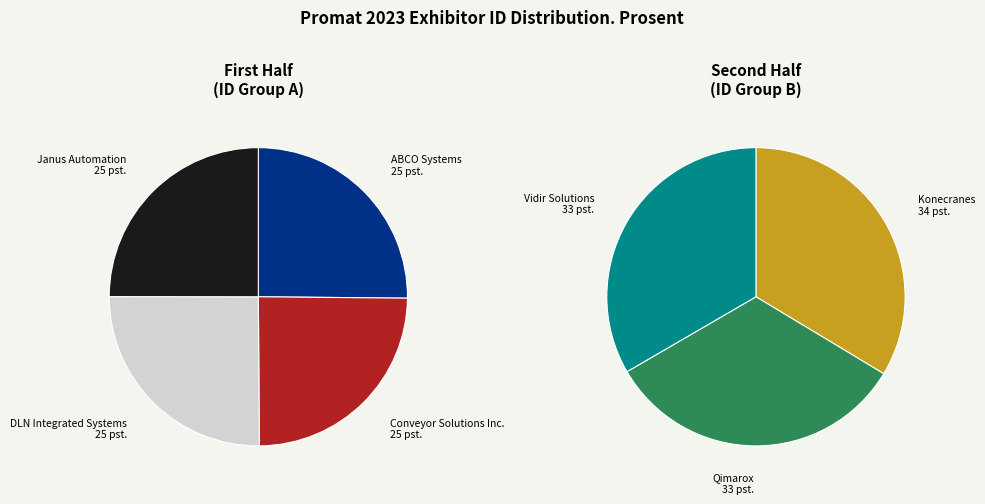

True or false: ABCO Systems accounts for 1% of the total.

False